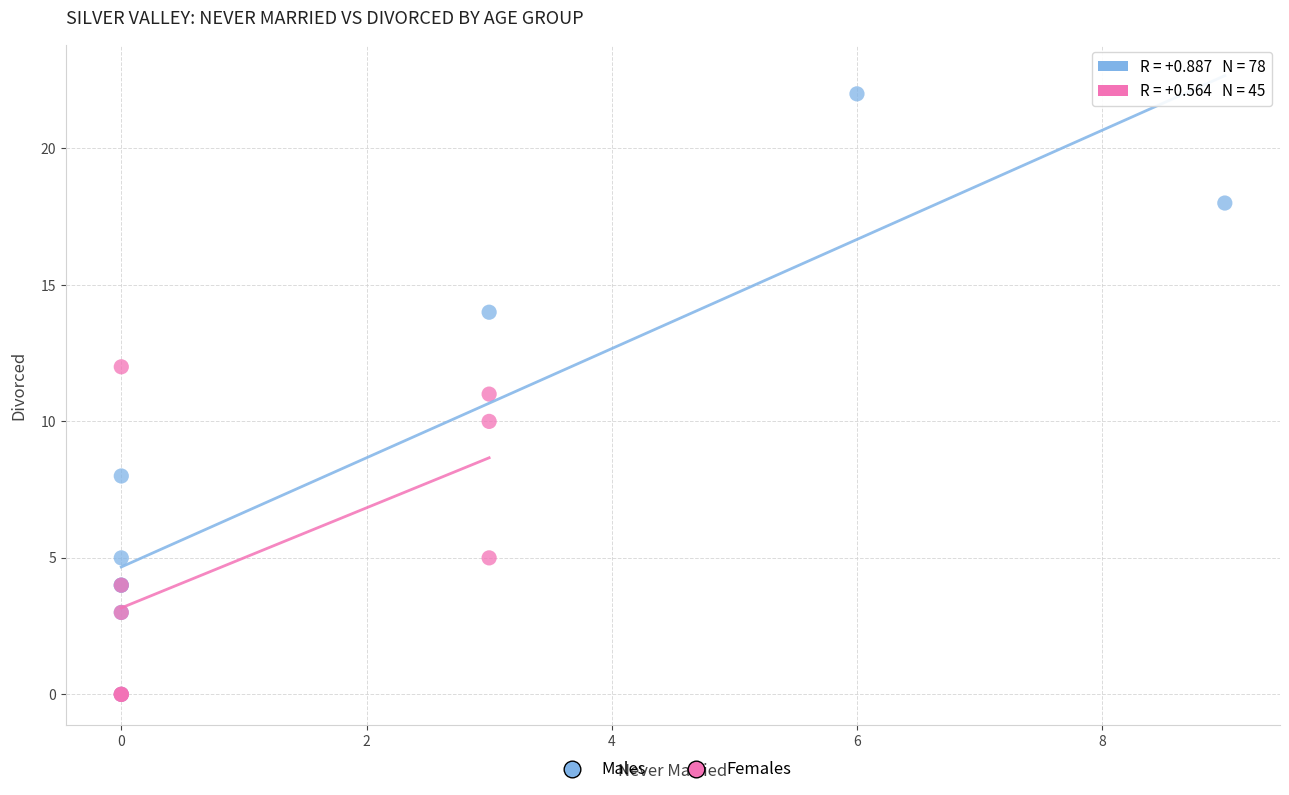

Which series reaches the maximum Y coordinate?

Males